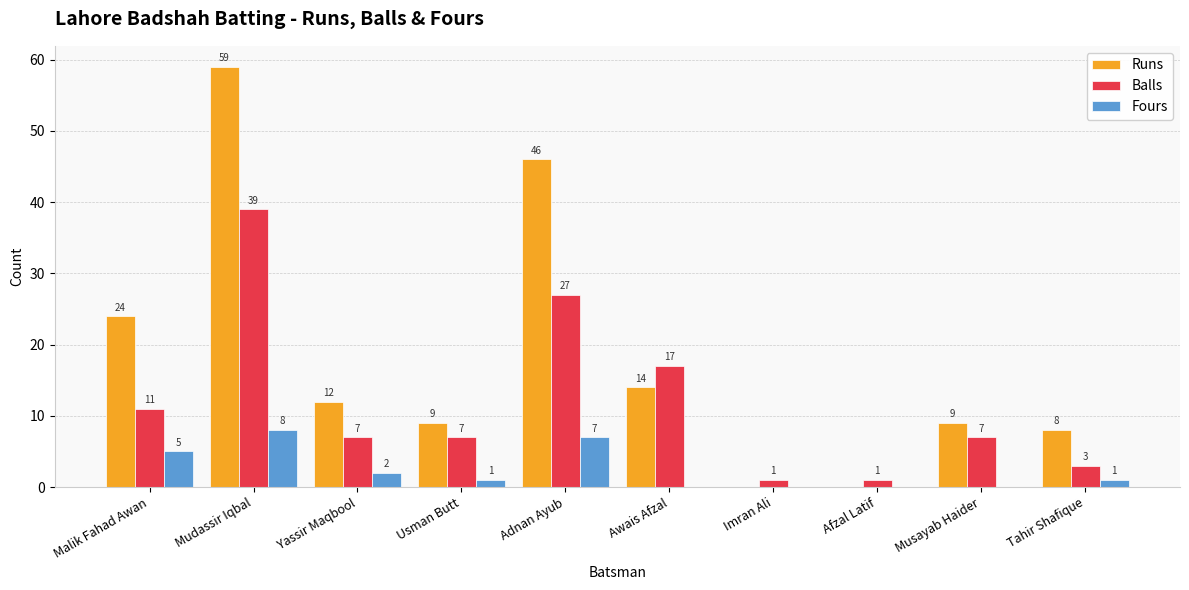

What are all the series names shown in the legend?

Runs, Balls, Fours